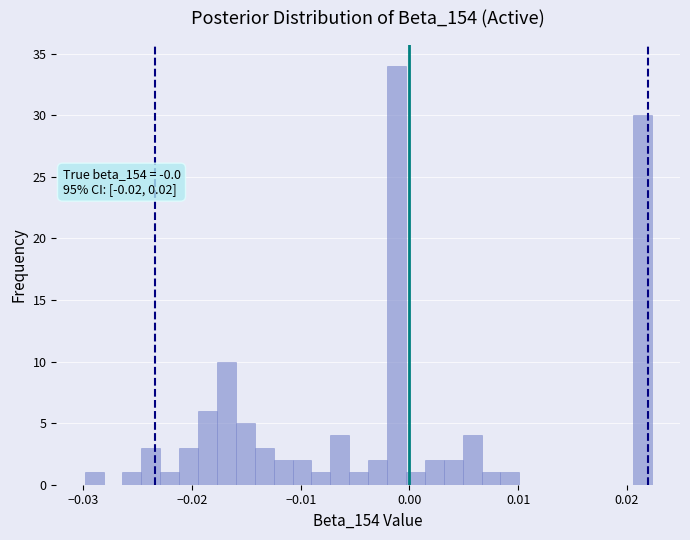

Read against the x-axis, roughly where is the centre of the tallest bar?

-0.001